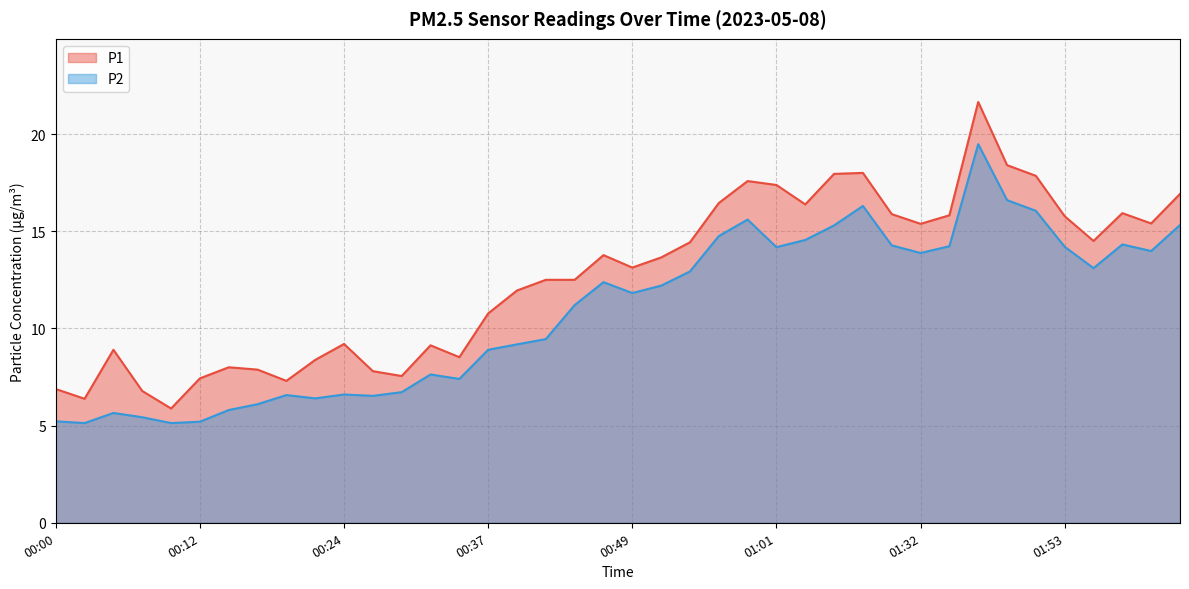

True or false: P1 has more than 1 points higher than both neighbors.

True